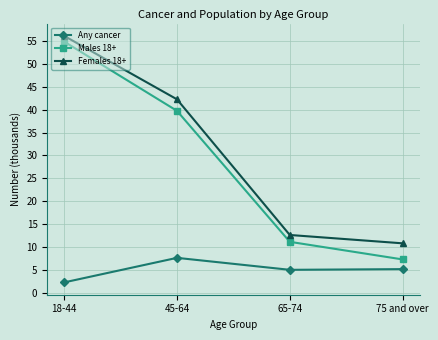

Is the value of Any cancer at 18-44 greater than the value of Males 18+ at 45-64?

No